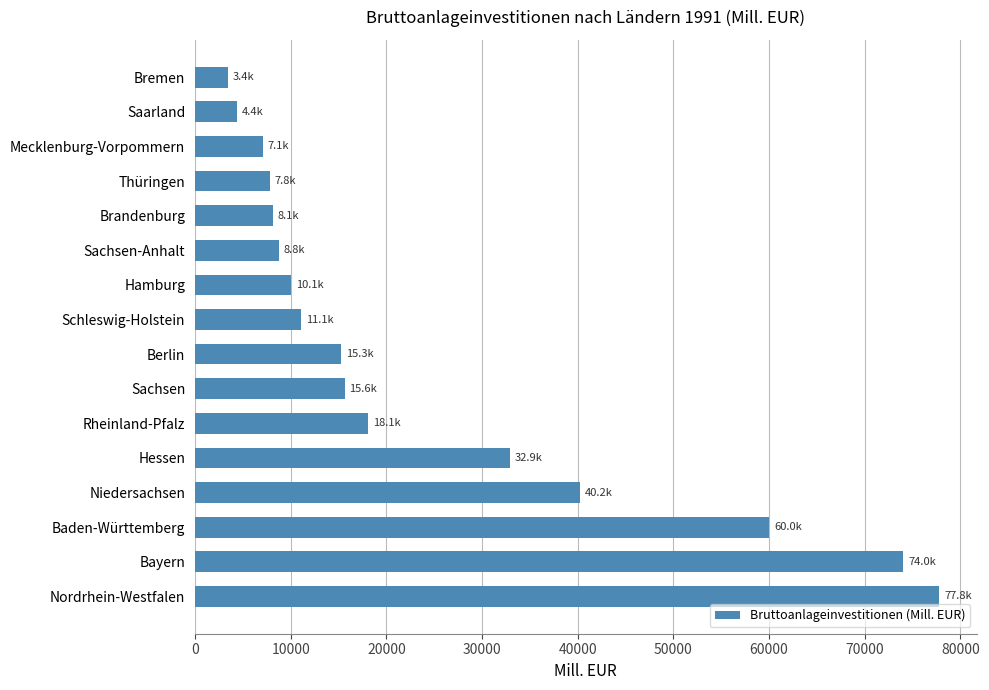

True or false: the data shows 25151.7 at Sachsen.

False